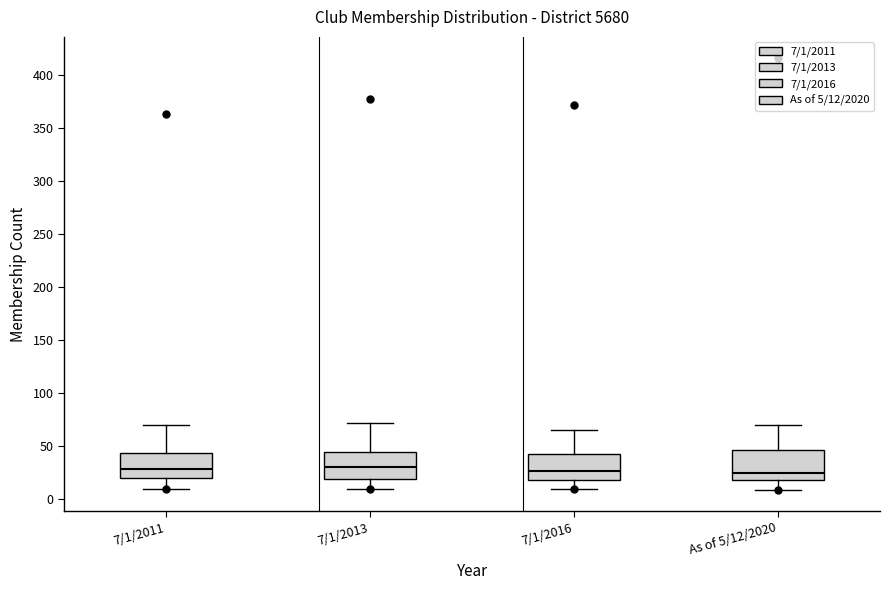

Where does the upper whisker of the box for 7/1/2011 end on the y-axis? The values are not printed on the chart, so give them approximately, as read against the axis.

70